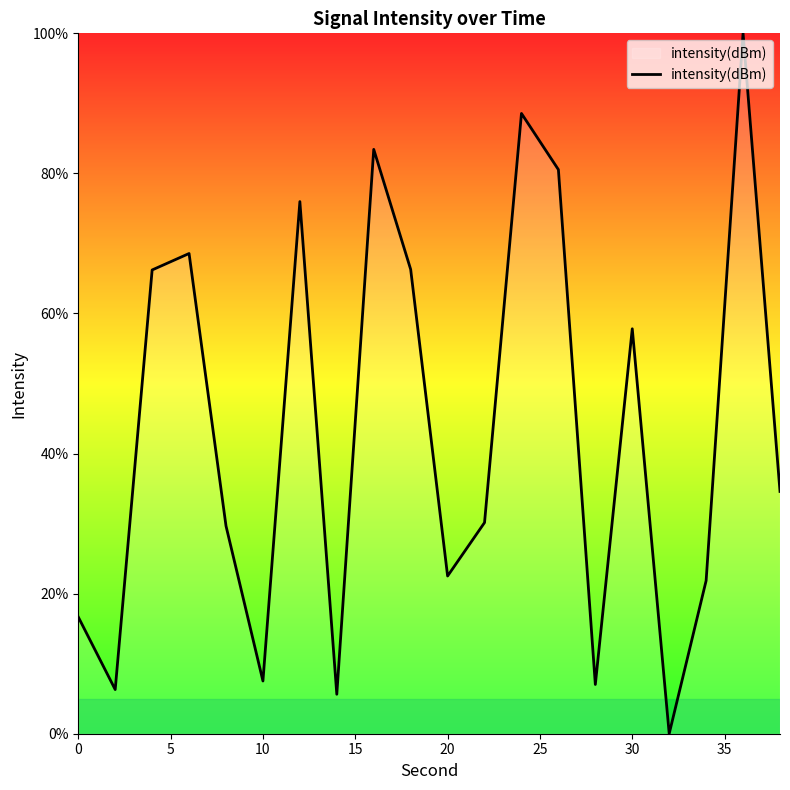

What is the greatest value displayed?

100.0